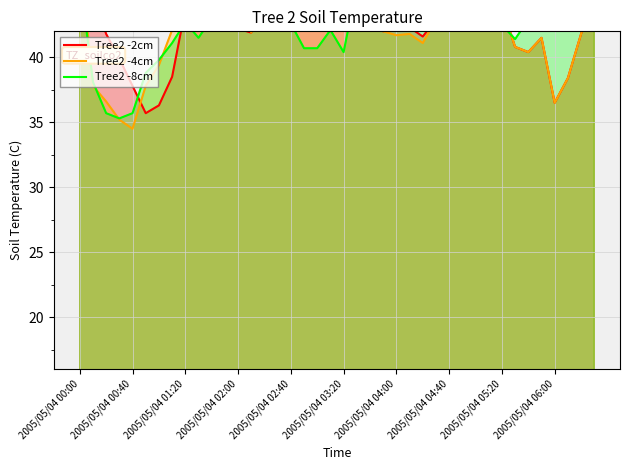

True or false: Tree2 -2cm and Tree2 -8cm intersect in this chart.

True